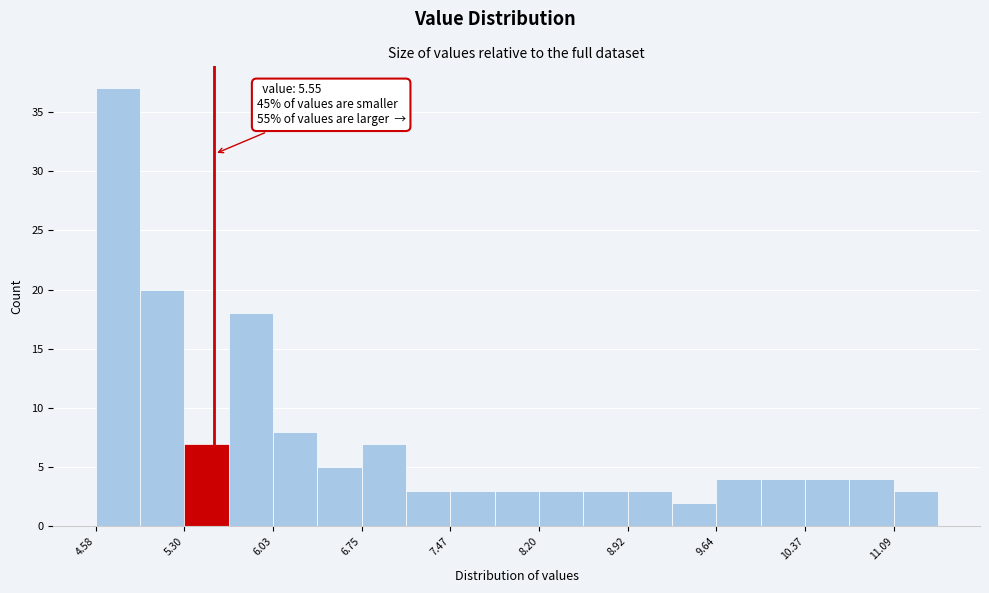

Read against the x-axis, roughly where is the centre of the tallest bar?

4.8